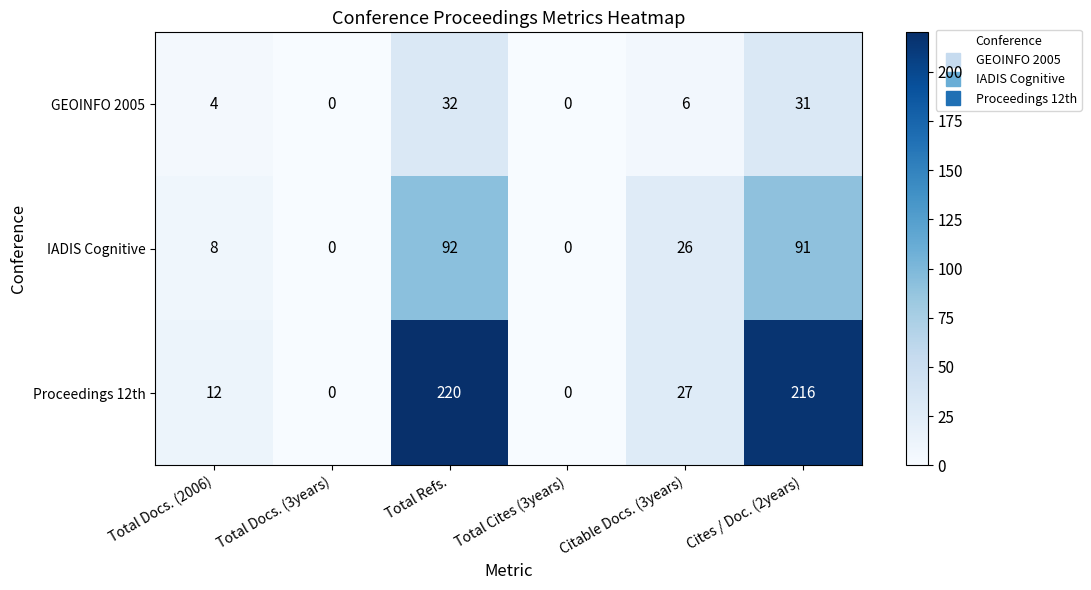

What is the difference between the maximum and minimum values in the Proceedings 12th series?

220